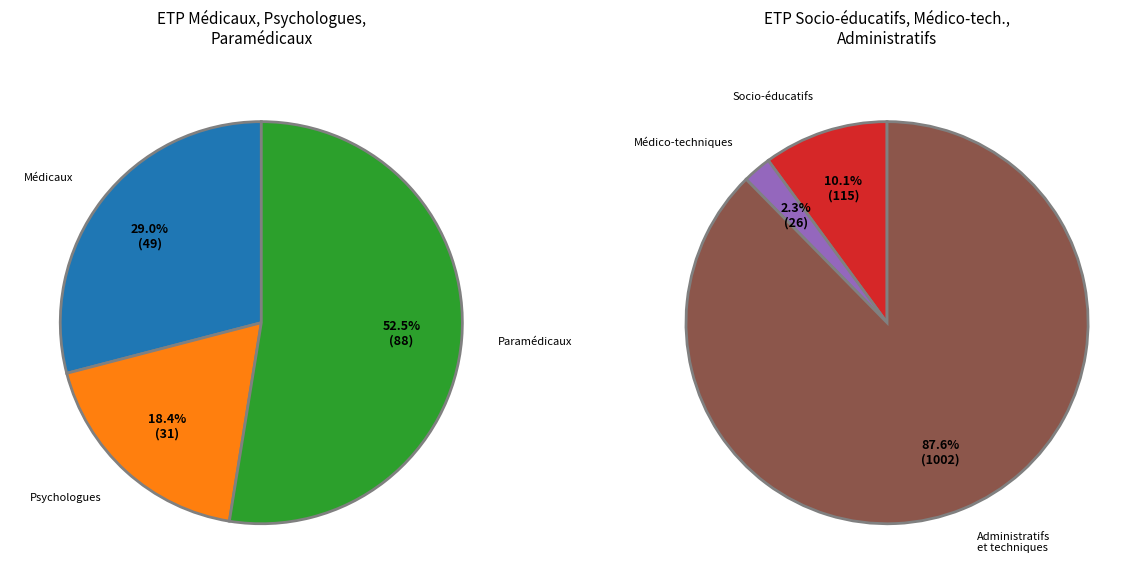

What percentage do Personnels socio-éducatifs and Psychologues together represent?

11.1%